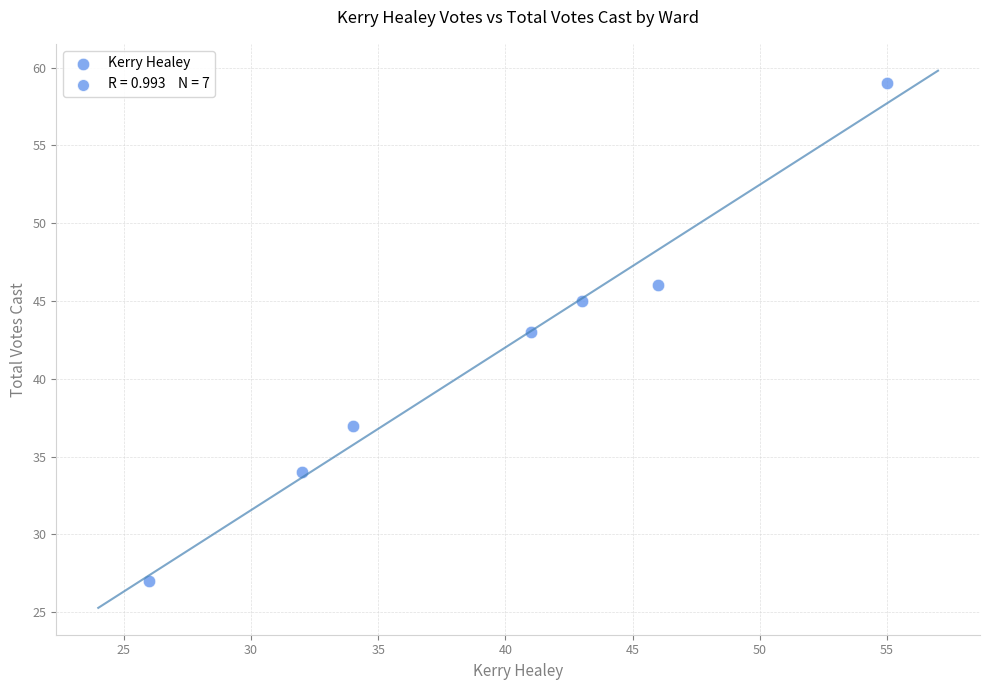

What is the range of X values (max minus min)?

29